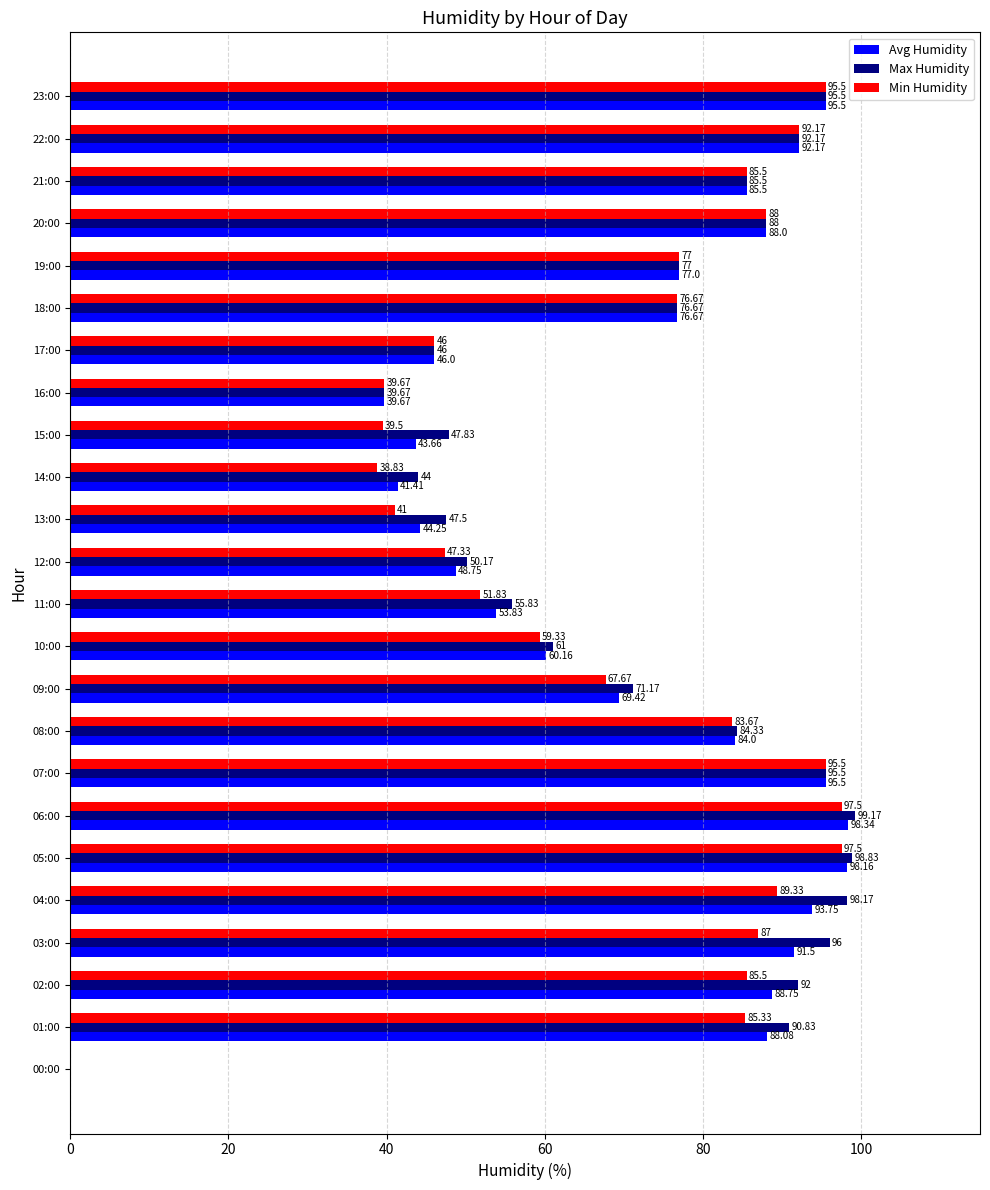

What is the sum of the Min Humidity values at 15:00 and 07:00?

135.0